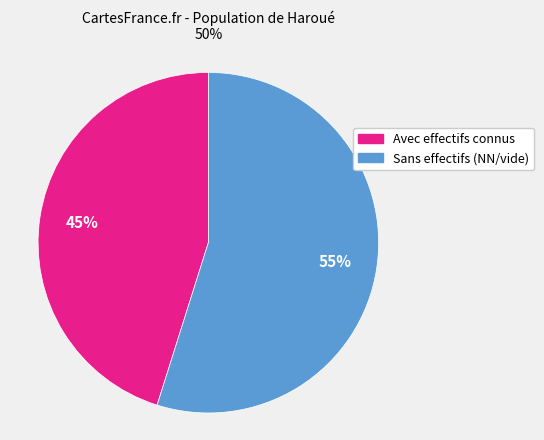

How many segments does this pie chart have?

2